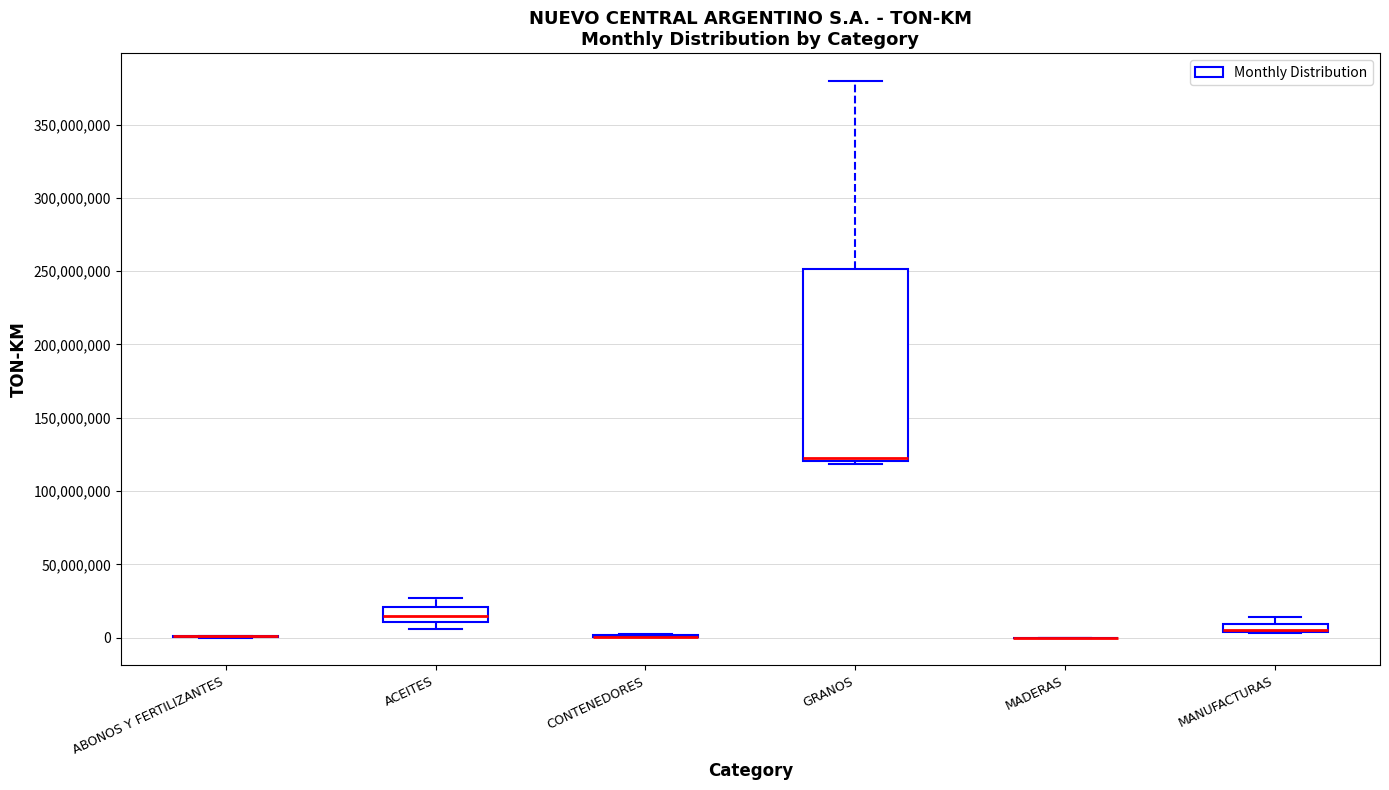

Comparing the boxes themselves (not the whiskers), which one is the tallest?

GRANOS